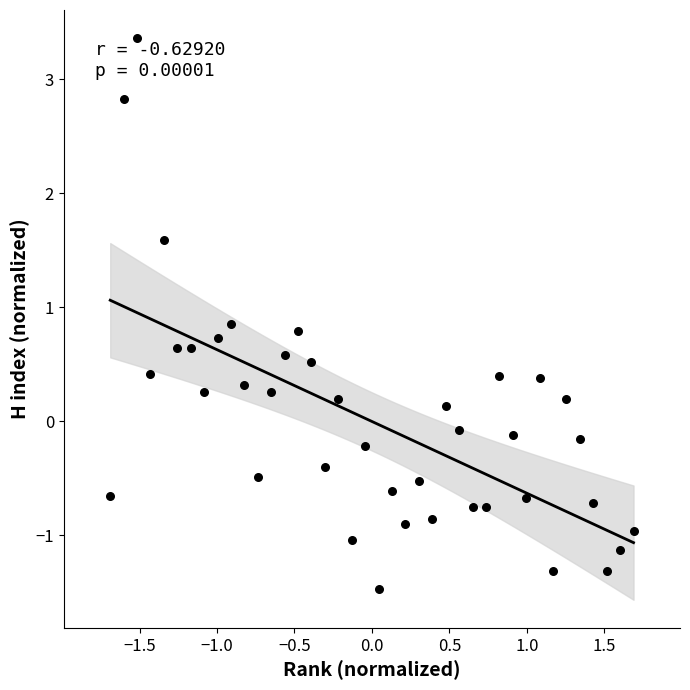

What is the range of Y values (max minus min)?

4.8